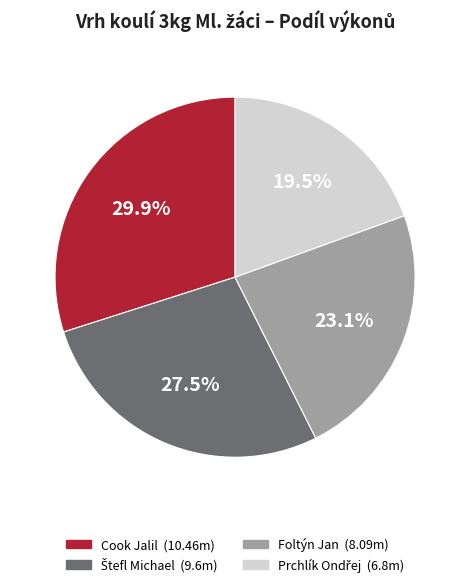

Which has a higher value, Cook Jalil or Foltýn Jan?

Cook Jalil